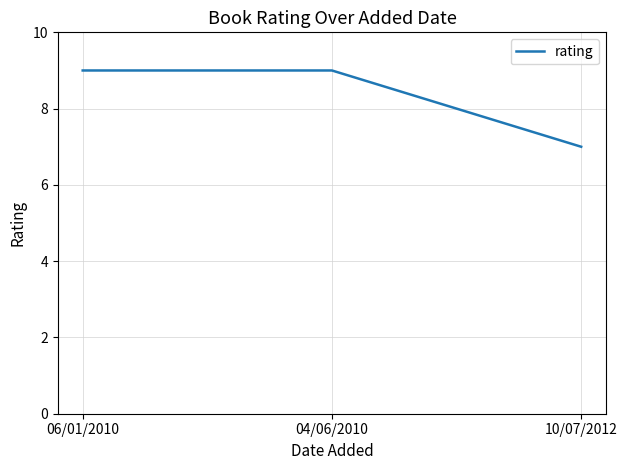

How many values are below 9?

1